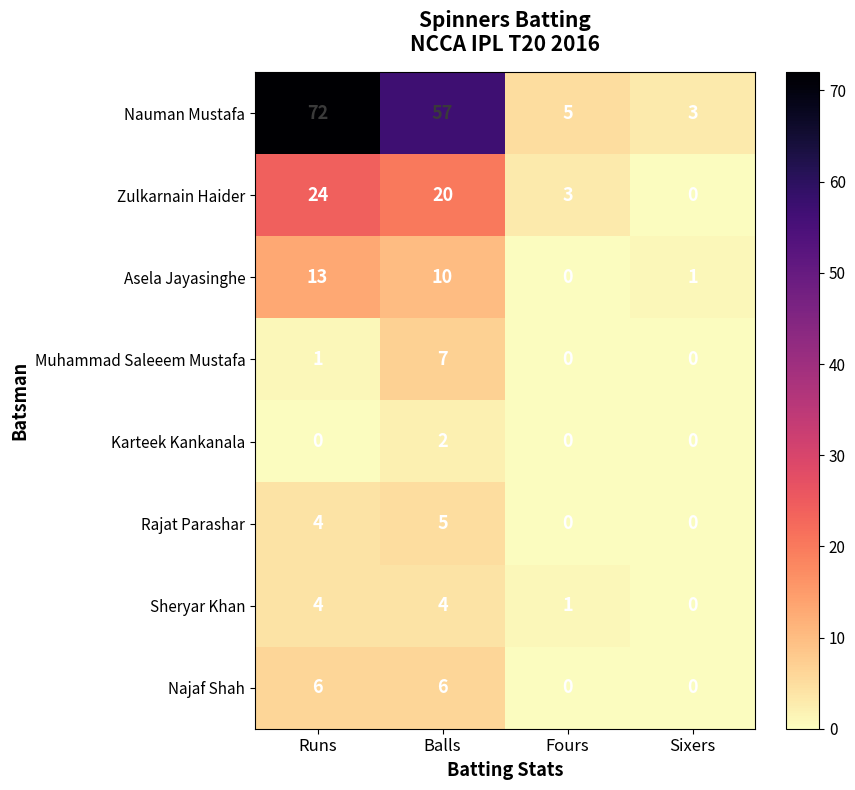

What is the difference between the Asela Jayasinghe values at Runs and Balls?

3